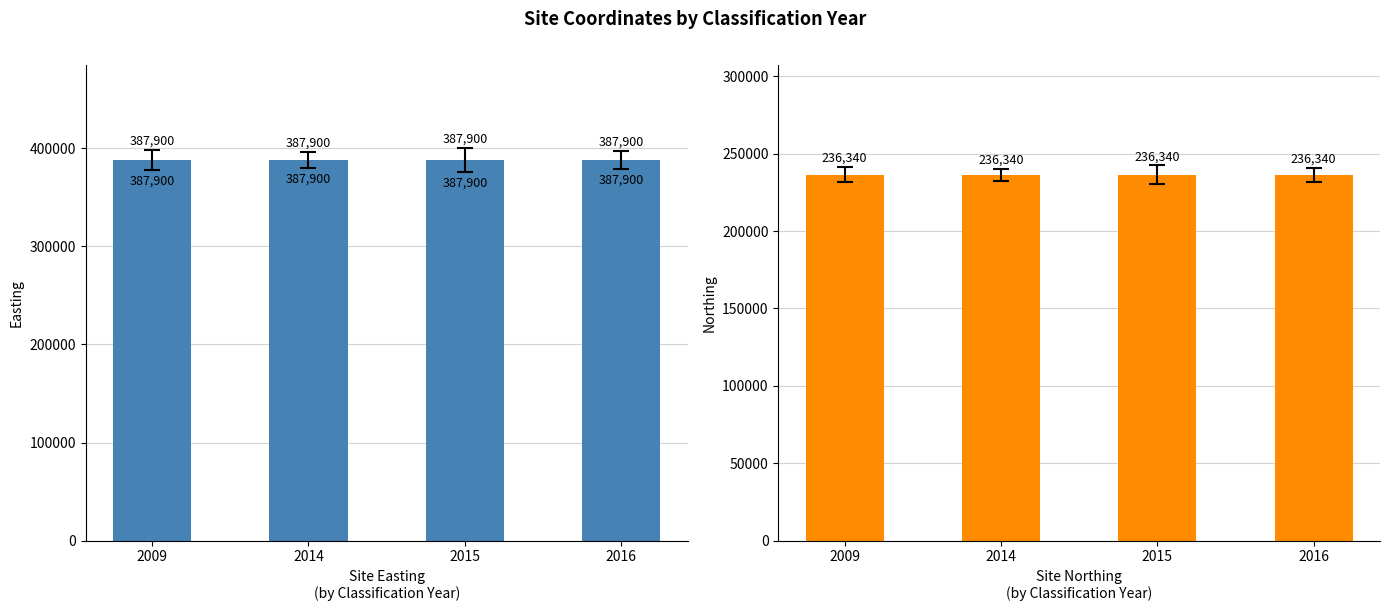

Rank the series by their average value, from lowest to highest.

Site Northing, Site Easting